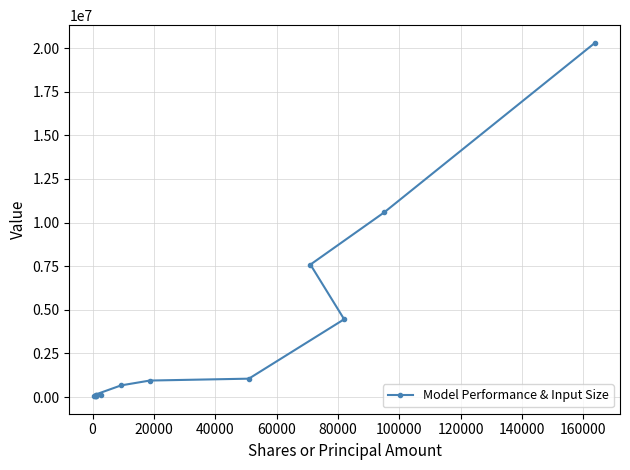

What is the greatest value displayed?

20303000